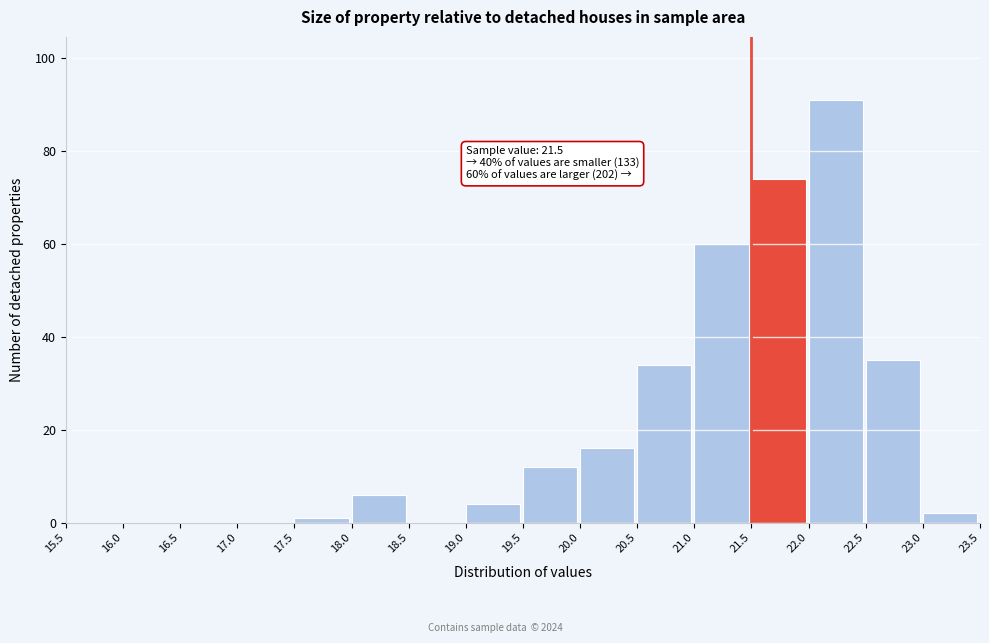

Over which range of the x-axis is the bar tallest?

22.0 to 22.5